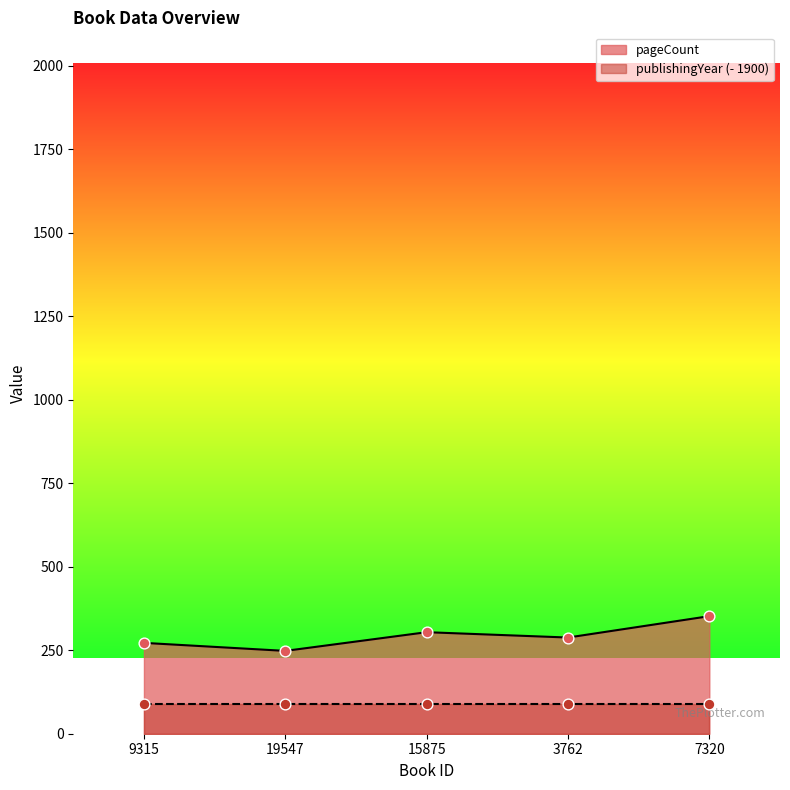

Which has a higher value, 3762 or 9315?

3762